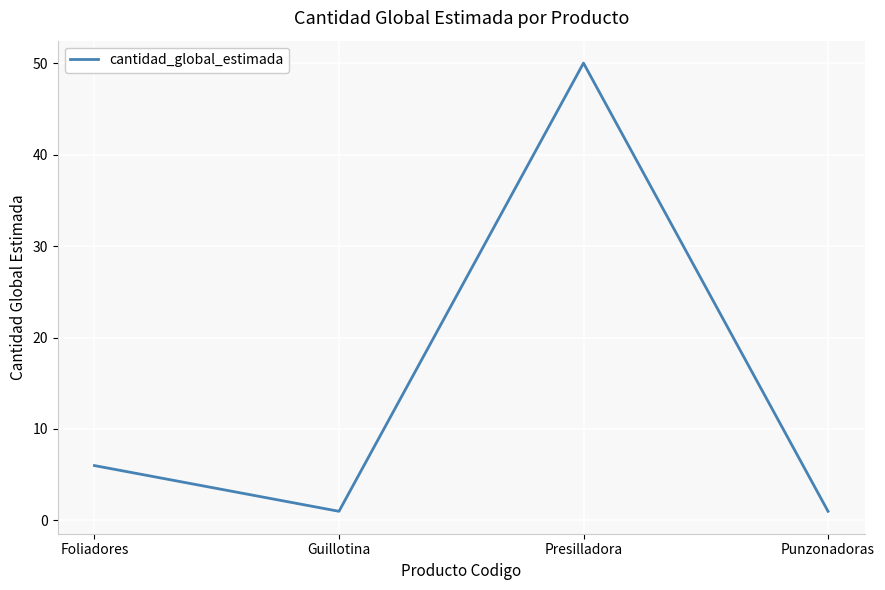

What position from the right is Punzonadoras?

1